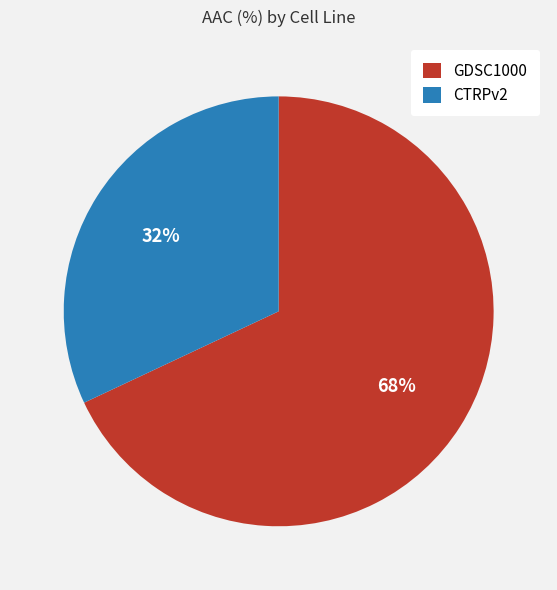

Rank the categories by value from highest to lowest.

GDSC1000, CTRPv2